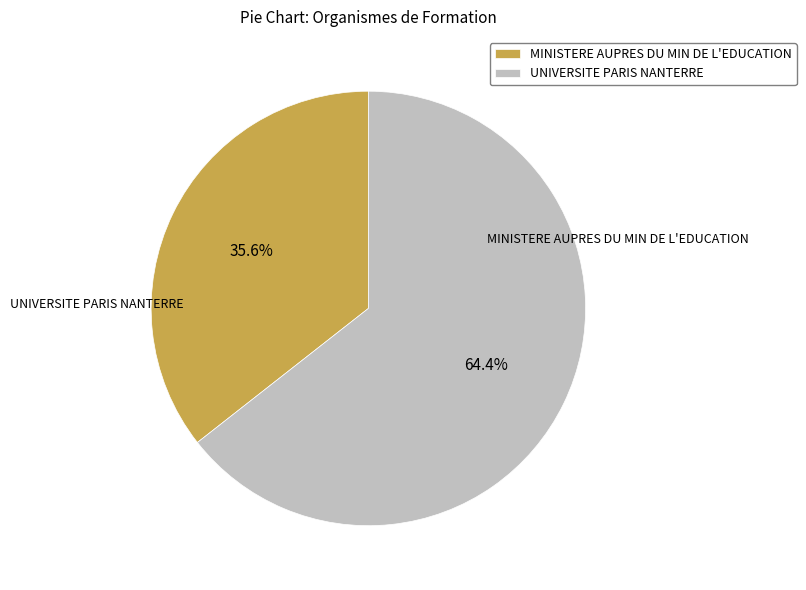

What is the largest slice in the pie chart?

UNIVERSITE PARIS NANTERRE